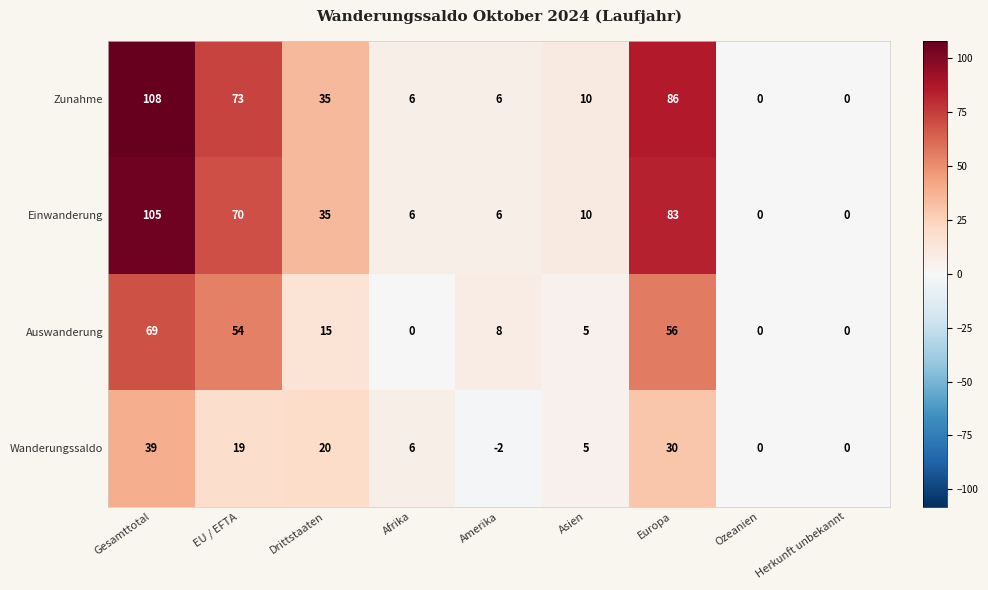

The Auswanderung series shows 56 at Europa. True or false?

True